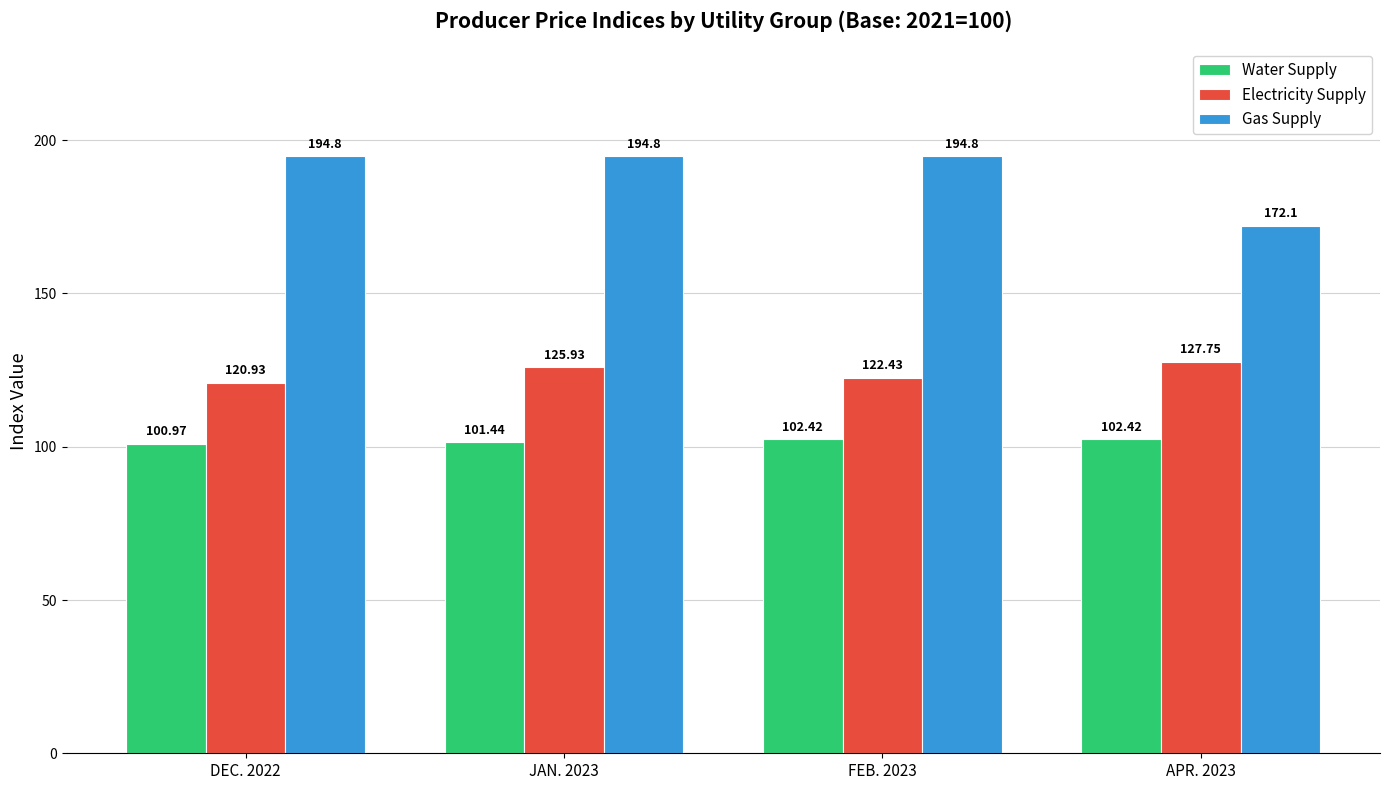

What position from the right is JAN. 2023?

3